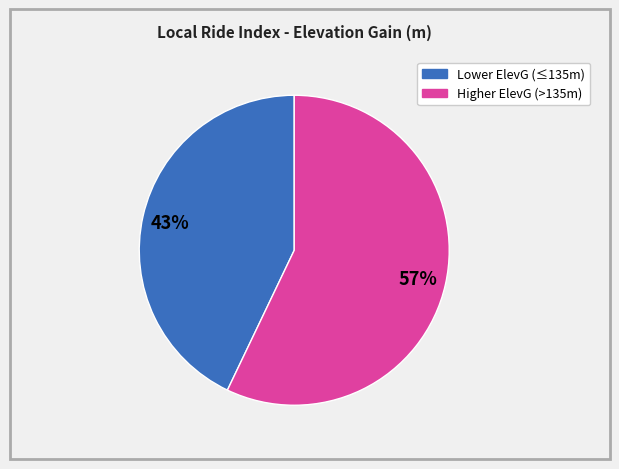

To the nearest percent, what is the difference between the largest and smallest slice percentages?

14%